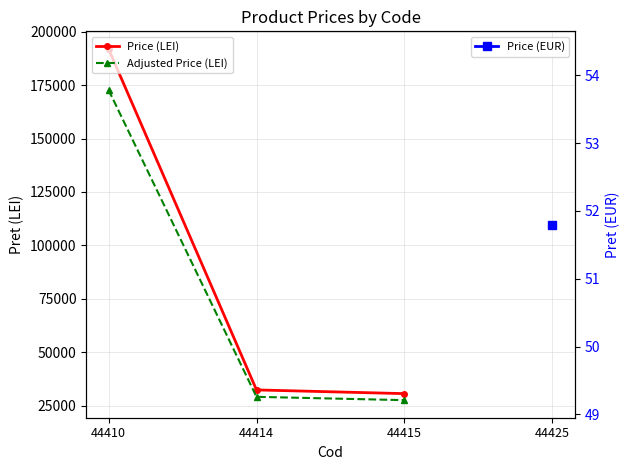

What is the value of the Adjusted Price (LEI) point at the 1st from the left?

172804.5